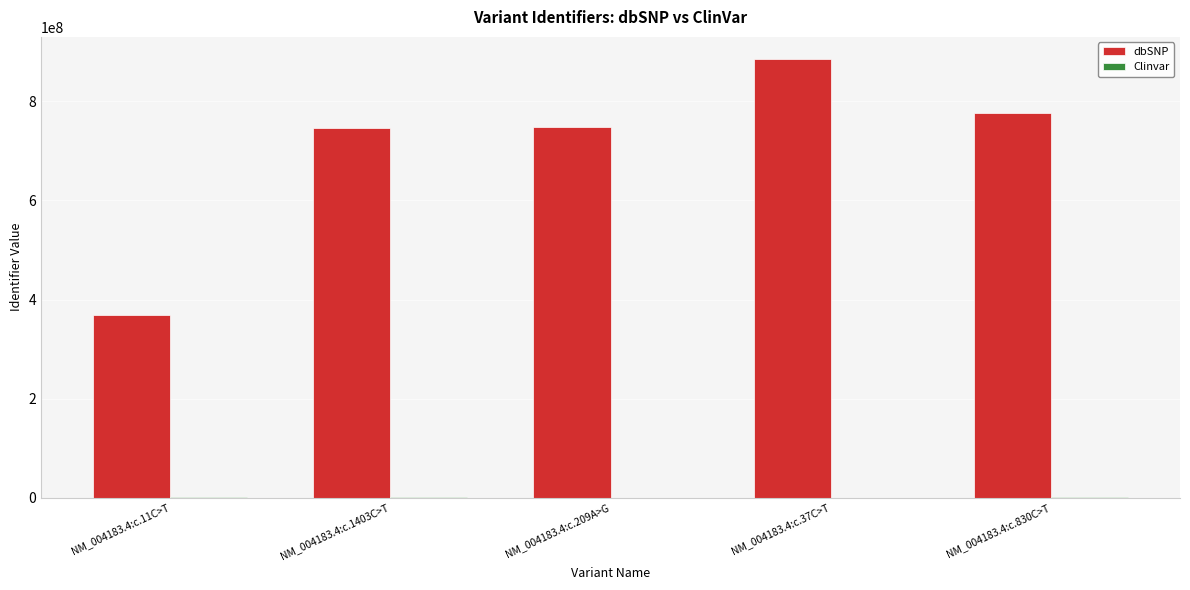

Between NM_004183.4:c.11C>T and NM_004183.4:c.37C>T, which series saw the biggest shift?

dbSNP